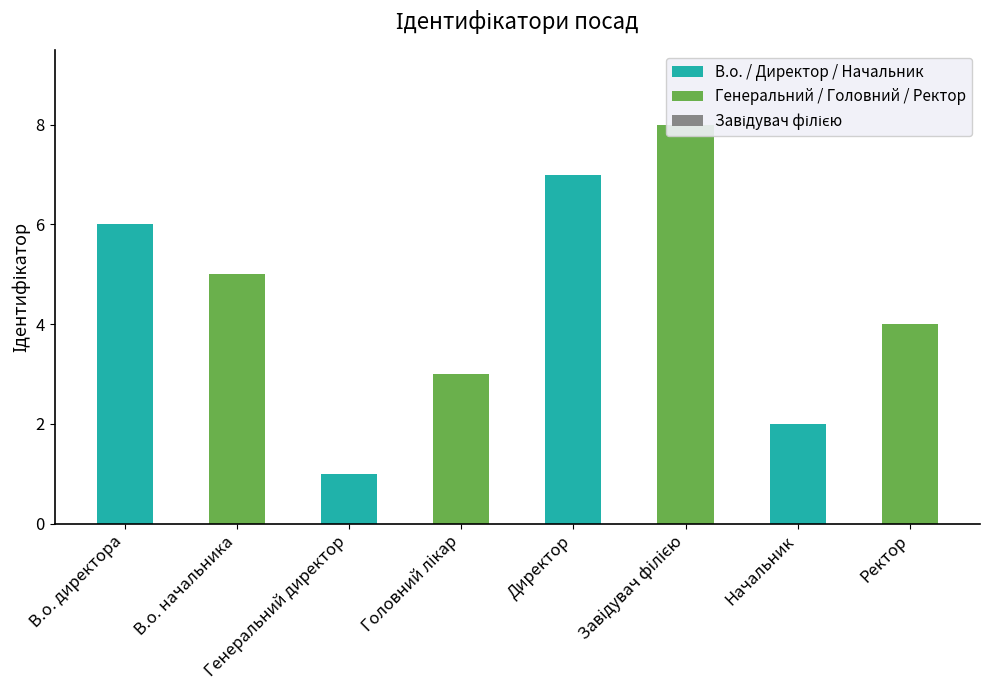

What is the minimum value shown in the chart?

1